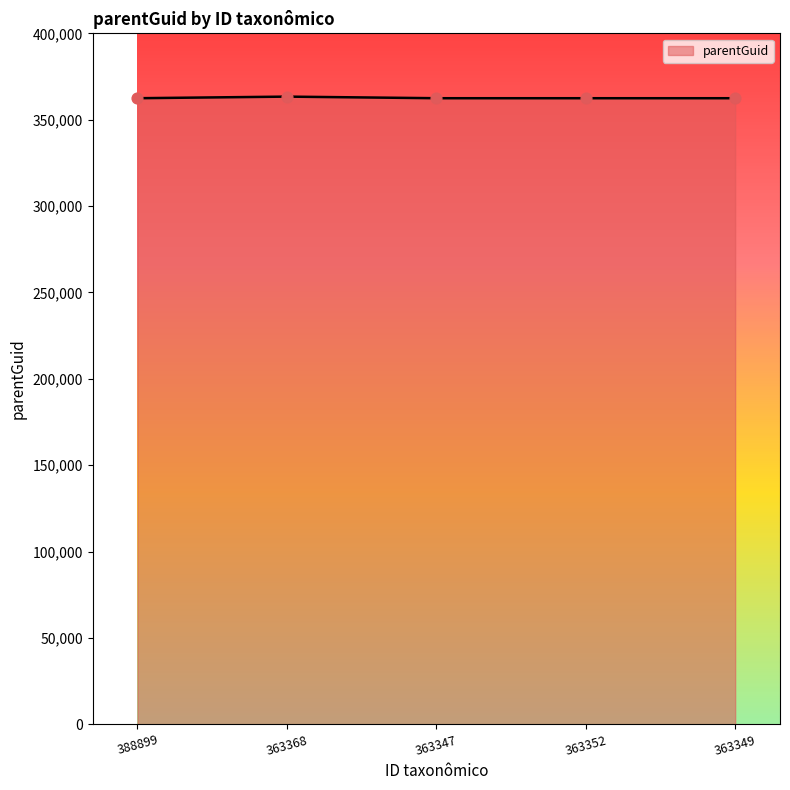

What is the ratio of the value at 363349 to the value at 388899?

1.0